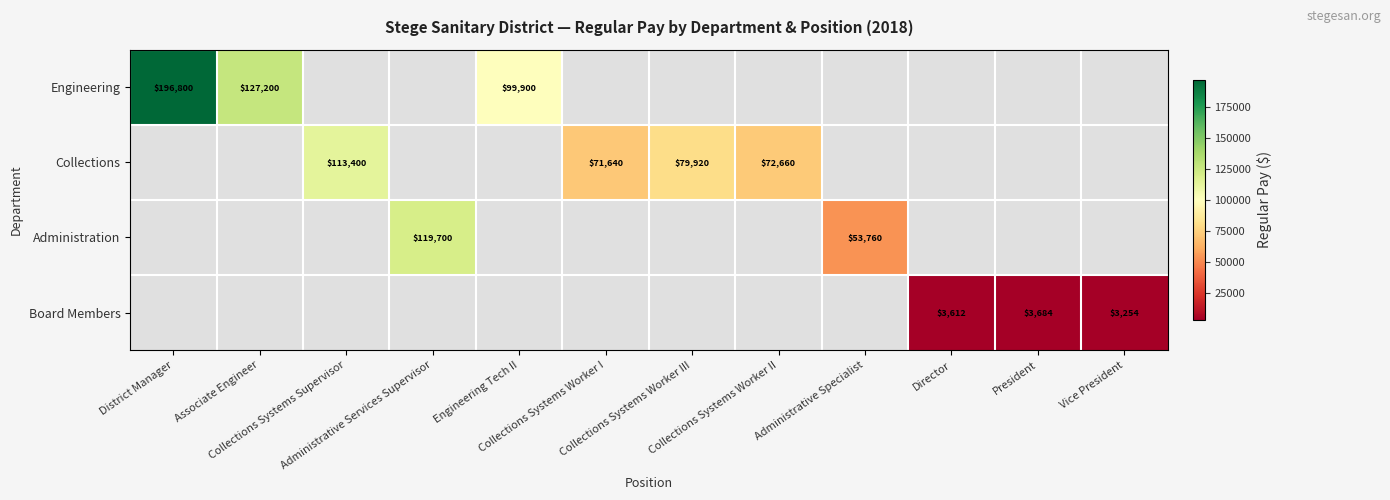

Is the value of Engineering at Administrative Specialist greater than the value of Administration at Director?

No